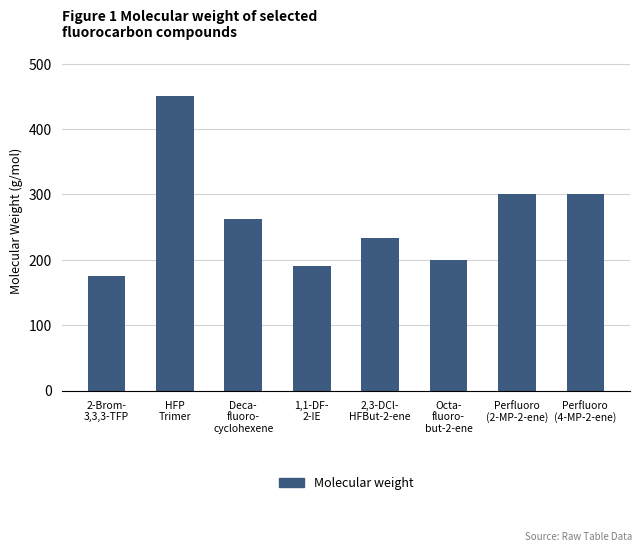

What position from the right is Perfluoro
(2-MP-2-ene)?

2